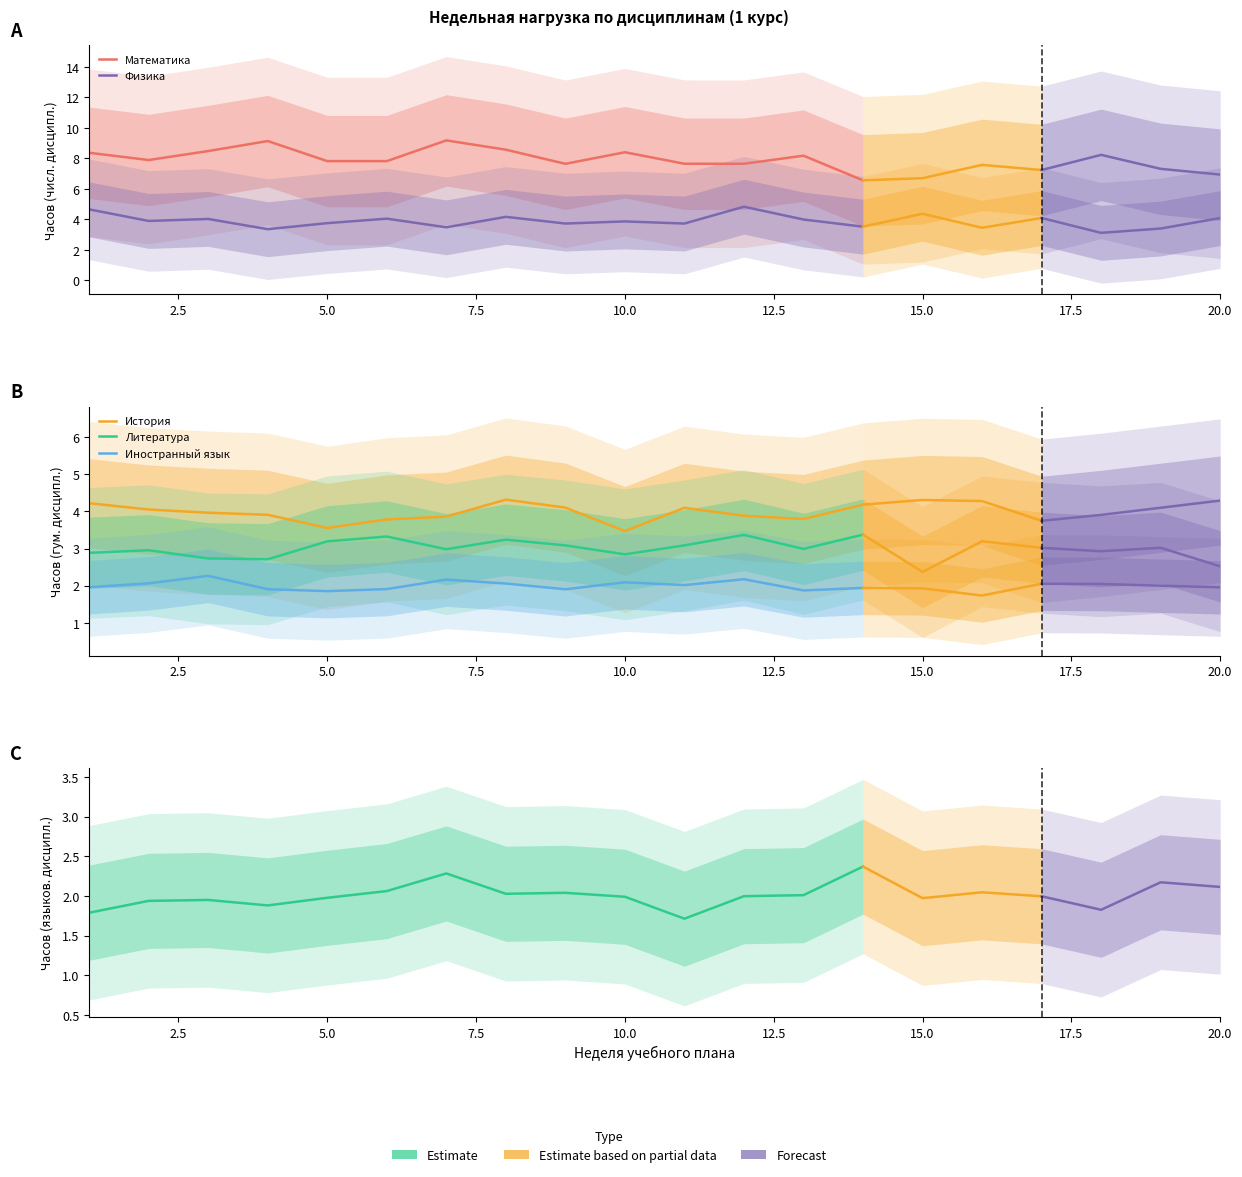

In Литература, how many points are higher than both neighbors (excluding endpoints)?

4